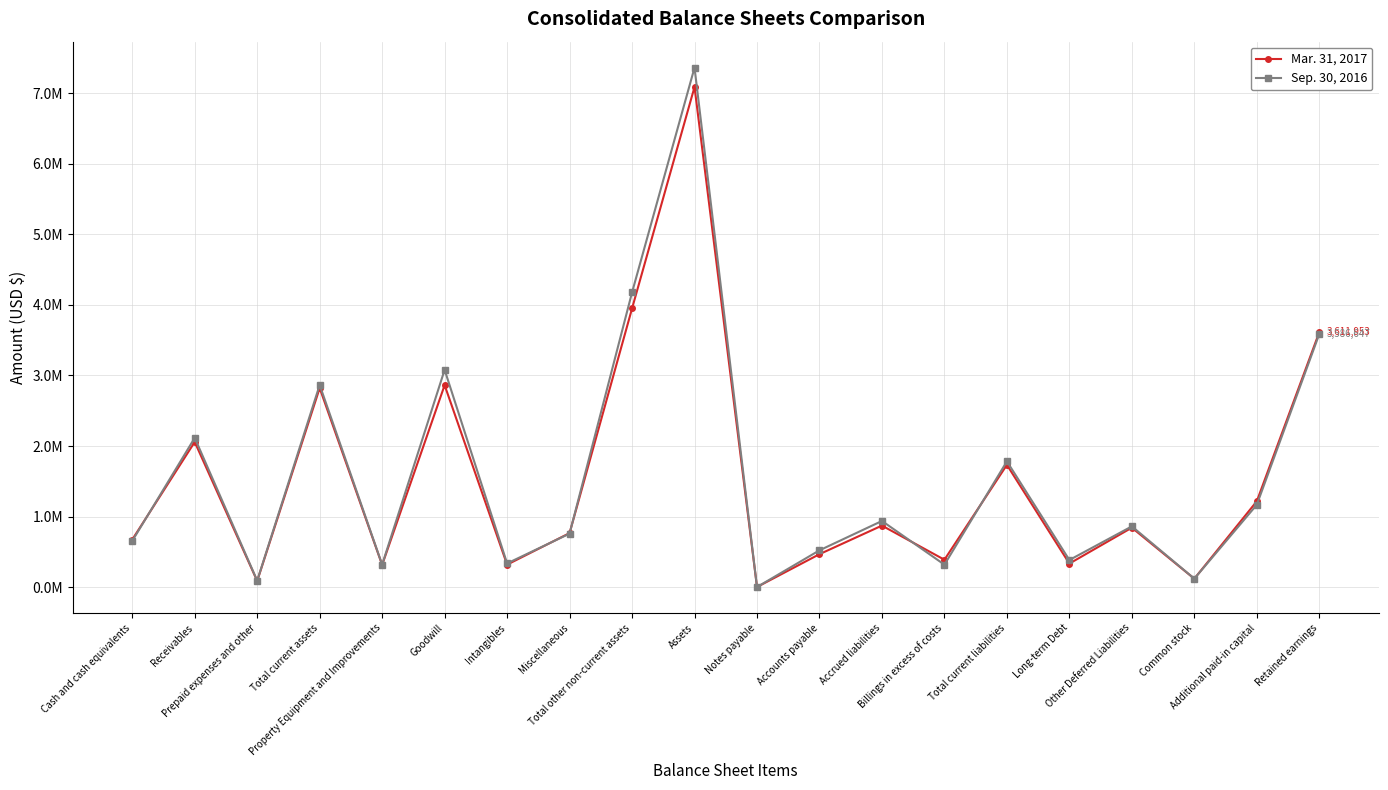

List the series in order of their peak value, lowest first.

Mar. 31, 2017, Sep. 30, 2016